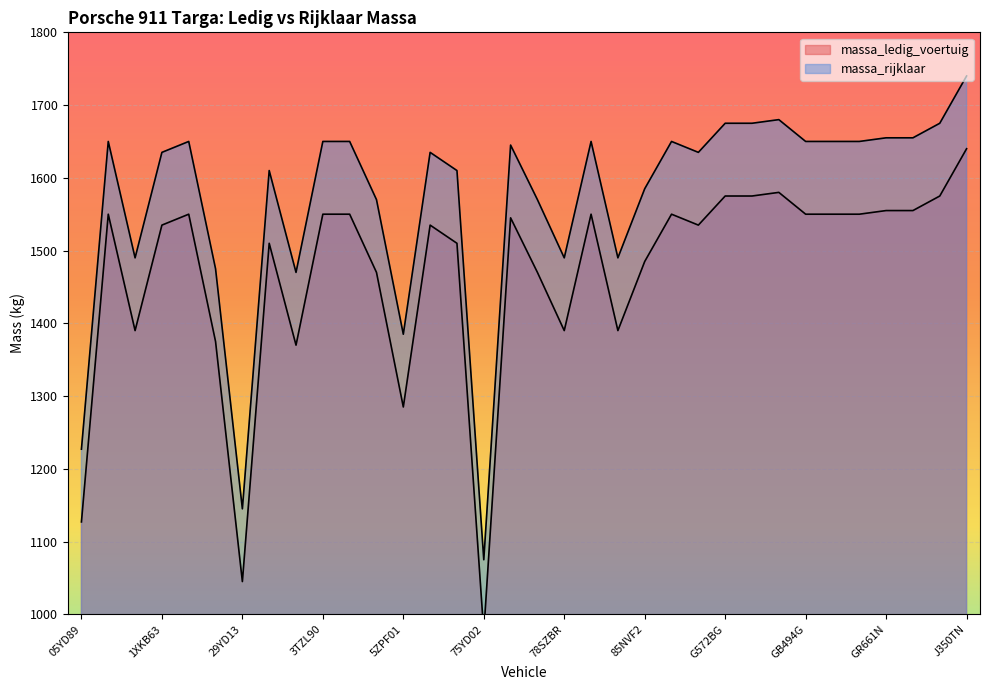

Does the chart display data point markers on the line(s)?

No